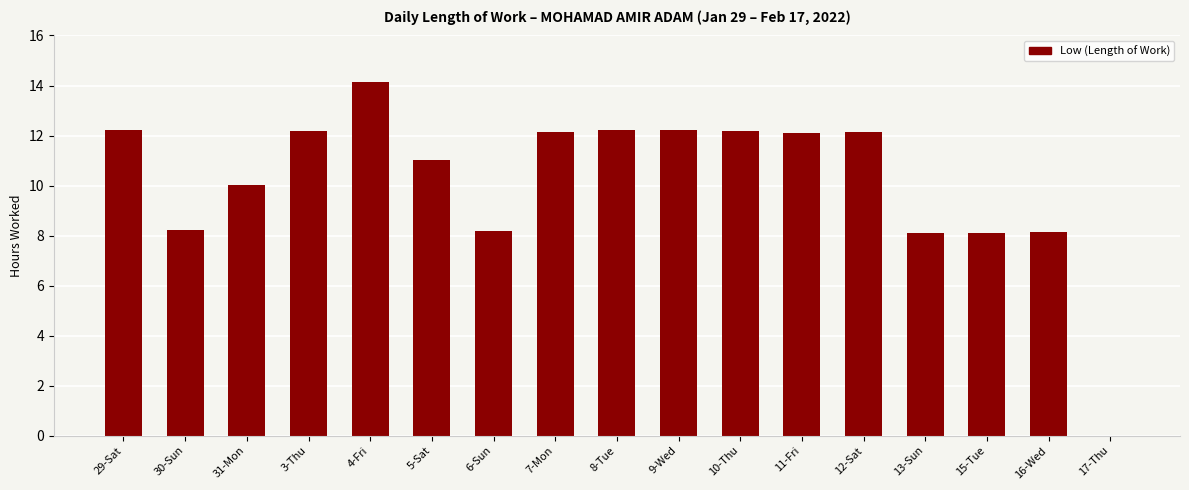

Which category has the highest value across all series?

4-Fri